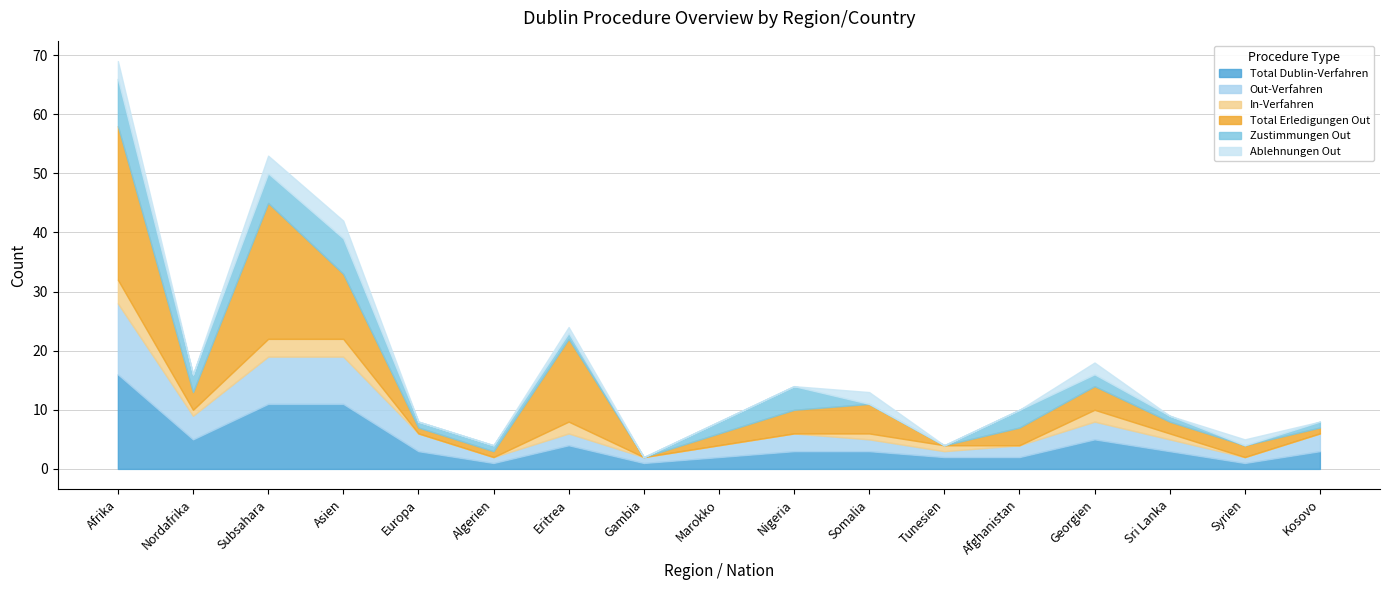

How many values in In-Verfahren are above zero?

9